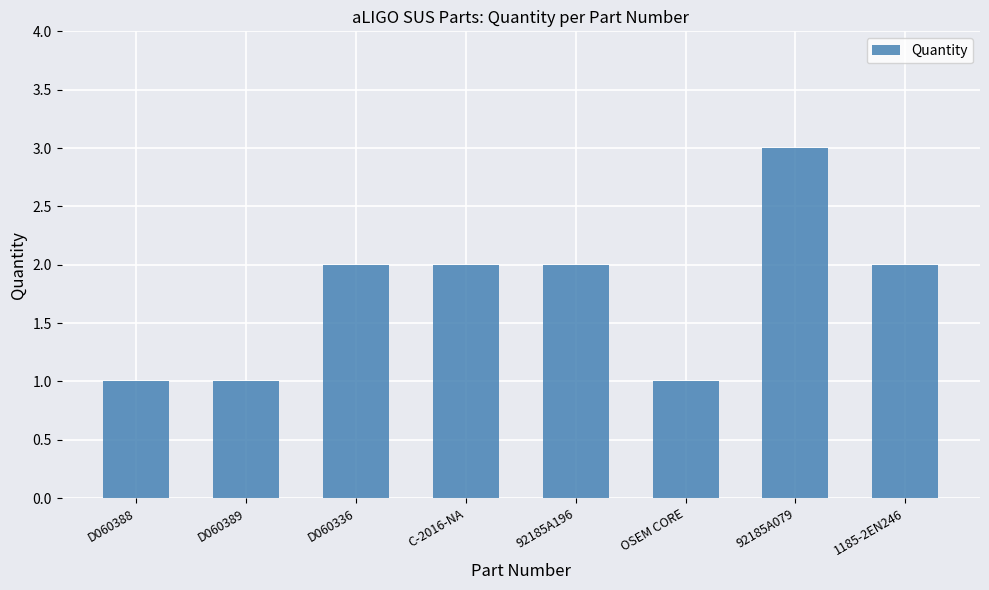

Which has a higher value, D060389 or D060336?

D060336